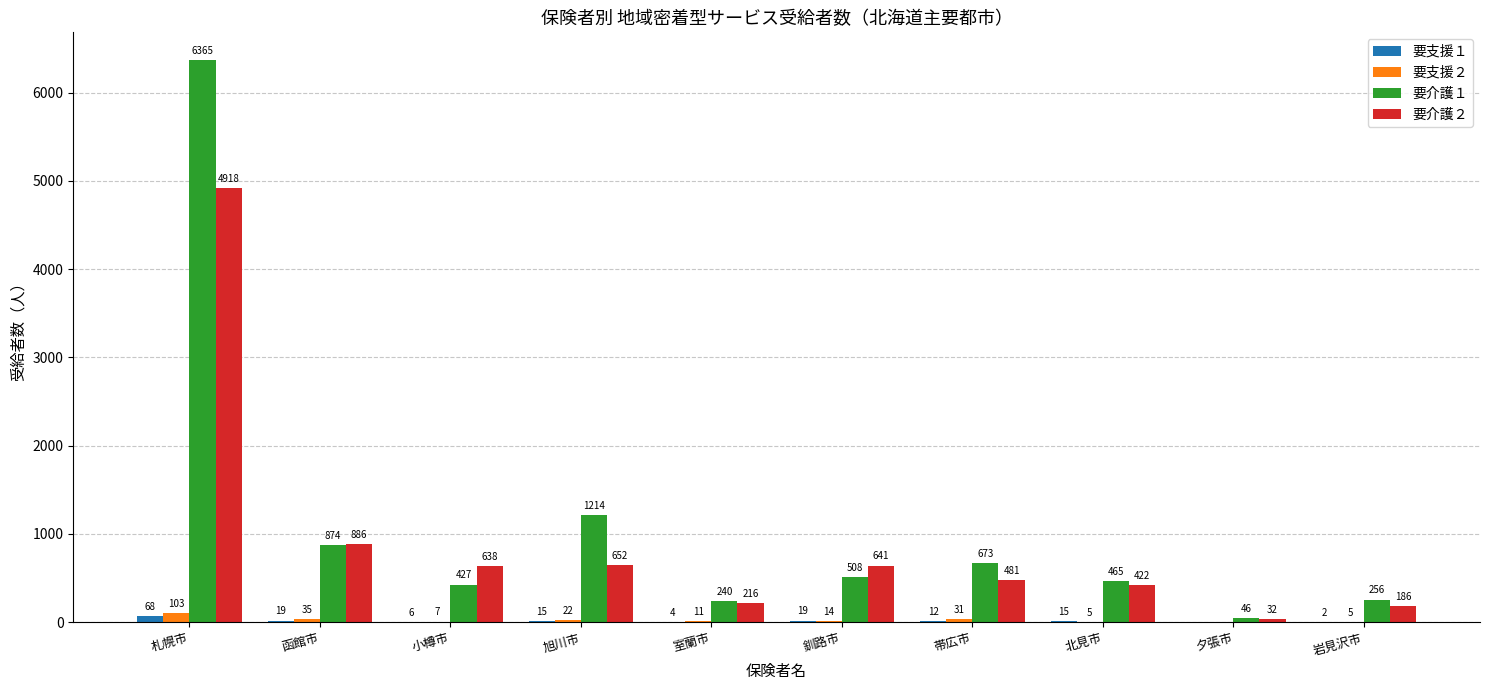

Reading left to right, list all the values displayed in this chart.

要支援１: 札幌市=68	函館市=19	小樽市=6	旭川市=15	室蘭市=4	釧路市=19	帯広市=12	北見市=15	夕張市=0	岩見沢市=2
要支援２: 札幌市=103	函館市=35	小樽市=7	旭川市=22	室蘭市=11	釧路市=14	帯広市=31	北見市=5	夕張市=0	岩見沢市=5
要介護１: 札幌市=6365	函館市=874	小樽市=427	旭川市=1214	室蘭市=240	釧路市=508	帯広市=673	北見市=465	夕張市=46	岩見沢市=256
要介護２: 札幌市=4918	函館市=886	小樽市=638	旭川市=652	室蘭市=216	釧路市=641	帯広市=481	北見市=422	夕張市=32	岩見沢市=186